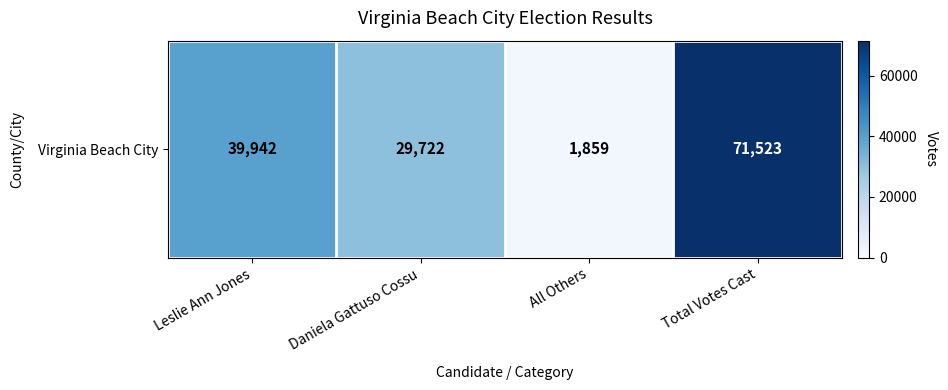

How many values are below 39942?

2